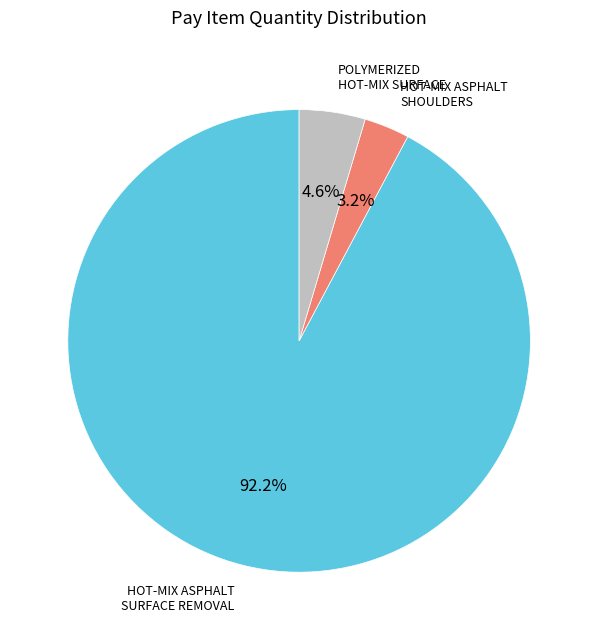

Does any single category account for the majority?

Yes